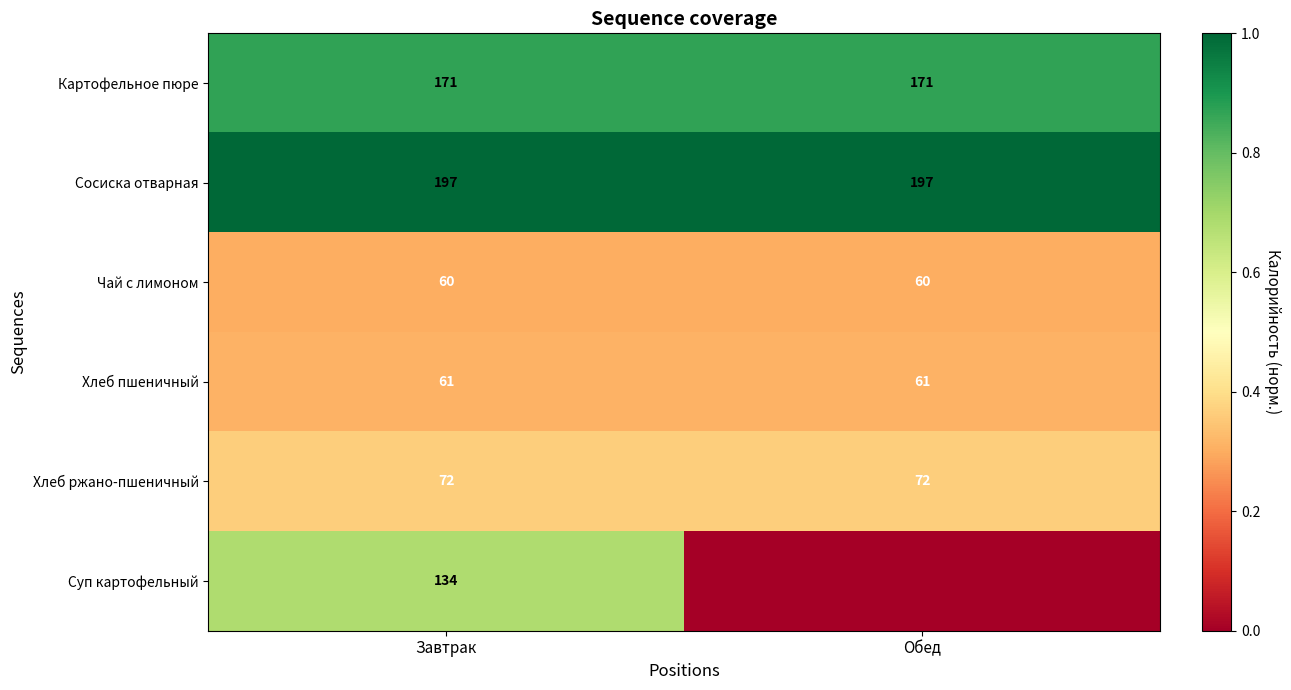

At Завтрак, list the series in order from largest to smallest.

Сосиска отварная, Картофельное пюре, Суп картофельный, Хлеб ржано-пшеничный, Хлеб пшеничный, Чай с лимоном